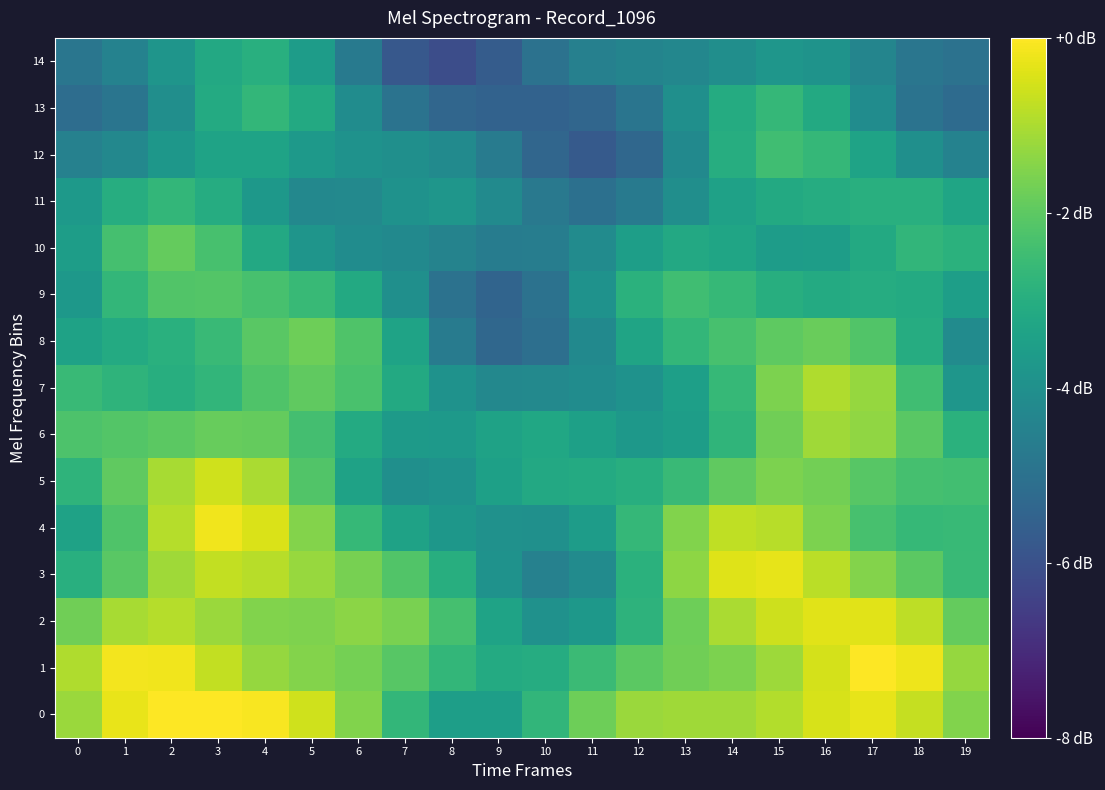

Which has a higher value, 1 or 6?

1